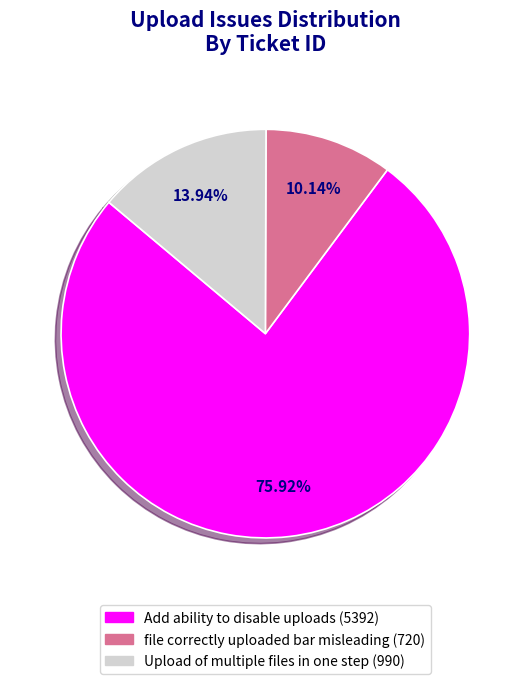

Is the sum of Upload of multiple files in one step (990) and file correctly uploaded bar misleading (720) greater than half?

No